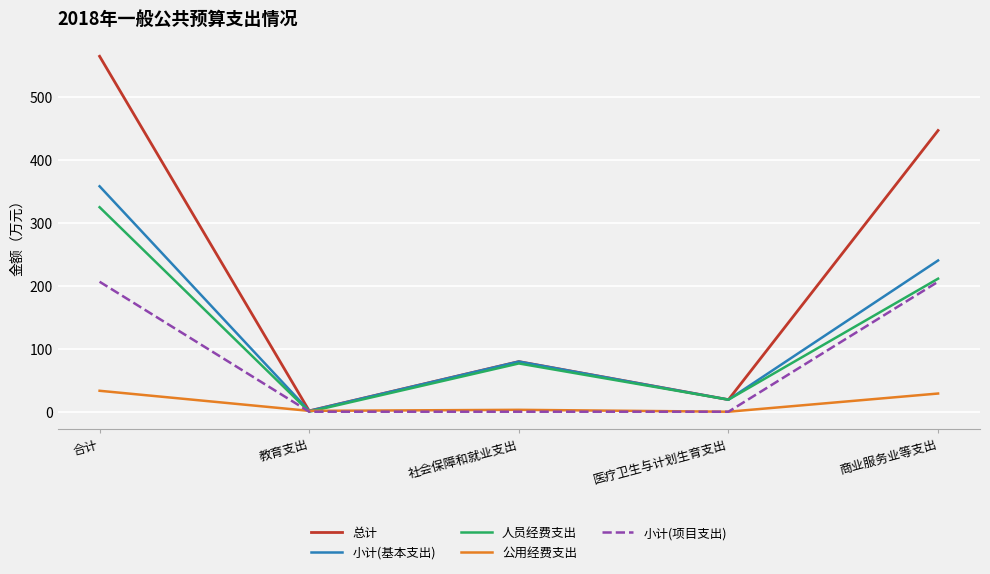

The 公用经费支出 series shows 1.4 at 教育支出. True or false?

True